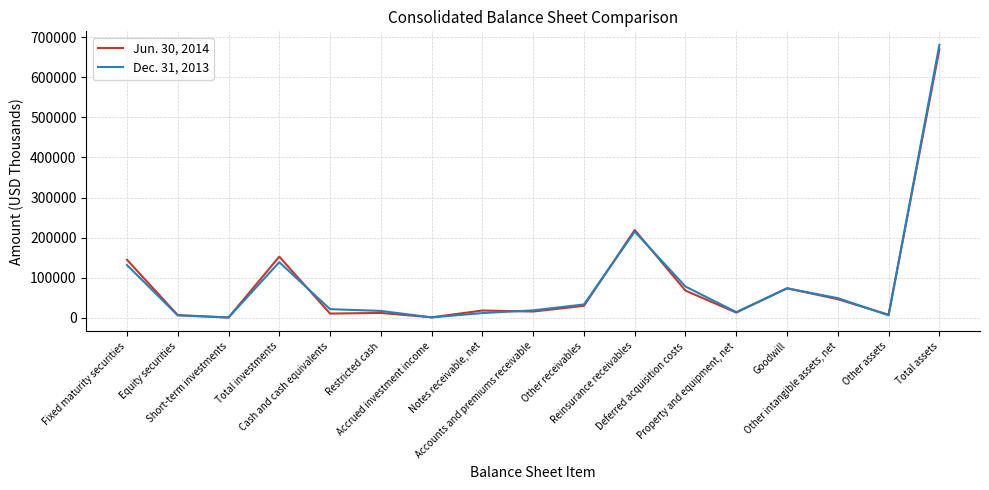

Rank the series by their maximum value, from lowest to highest.

Jun. 30, 2014, Dec. 31, 2013